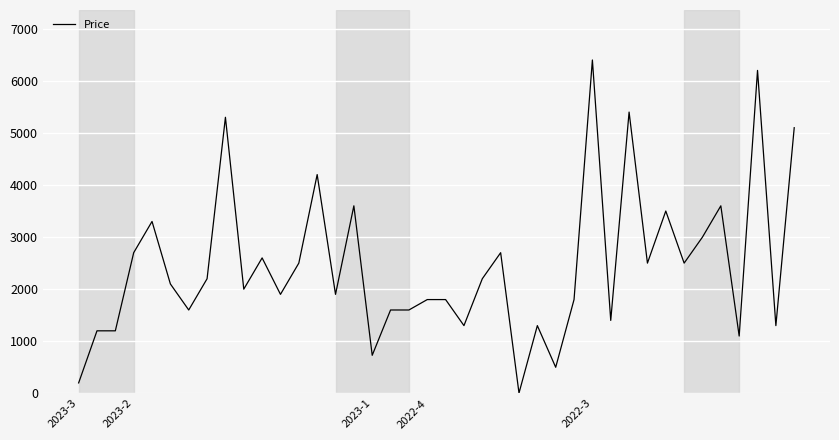

Reading left to right, extract all data points from this chart.

200	1200	1200	2700	3300	2100	1600	2200	5300	2000	2600	1900	2500	4200	1900	3600	730	1600	1600	1800	1800	1300	2200	2700	5	1300	500	1800	6400	1400	5400	2500	3500	2500	3000	3600	1100	6200	1300	5100